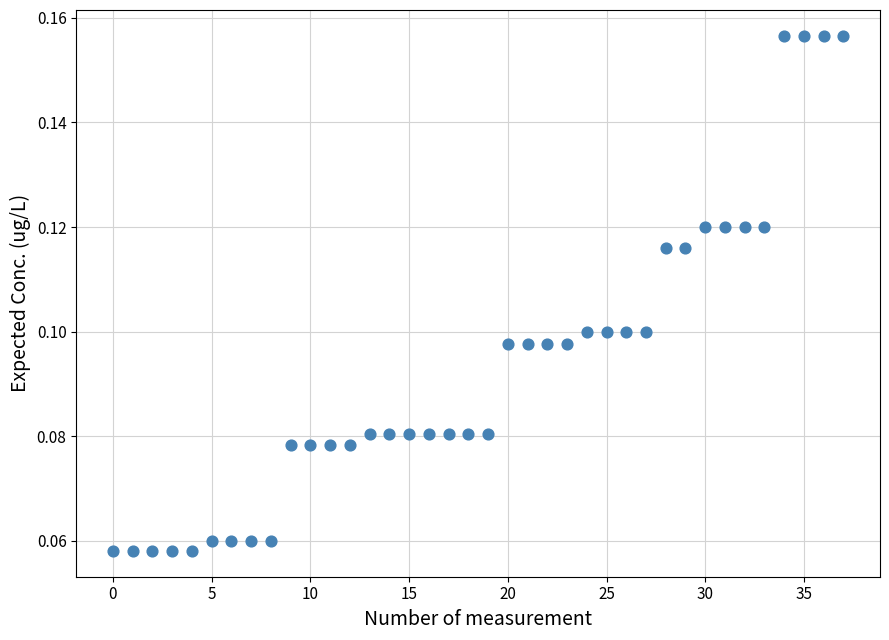

Count the number of points in this scatter plot.

38